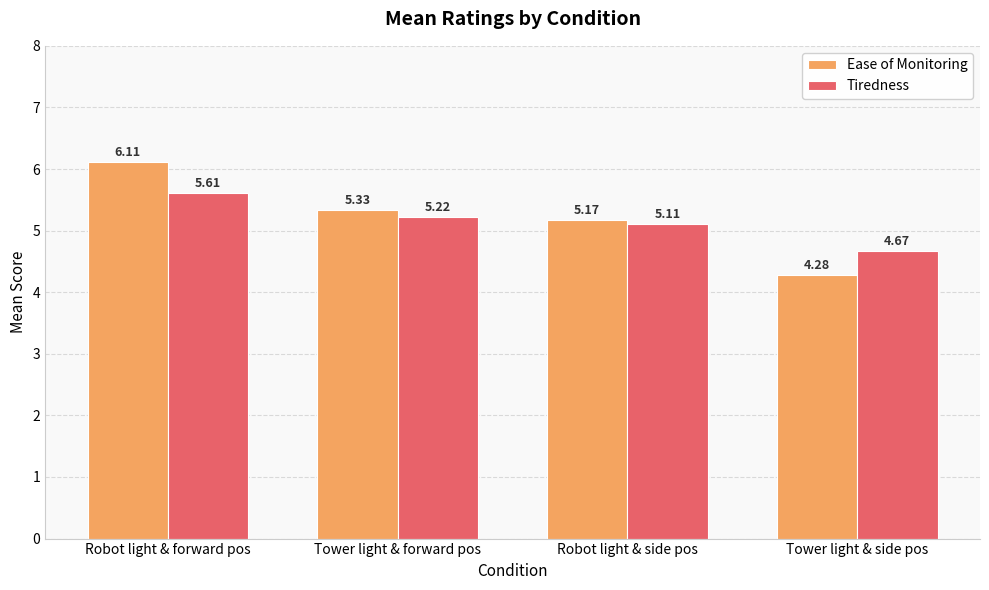

Where is Tiredness nearest to the value 5?

Robot light & side pos